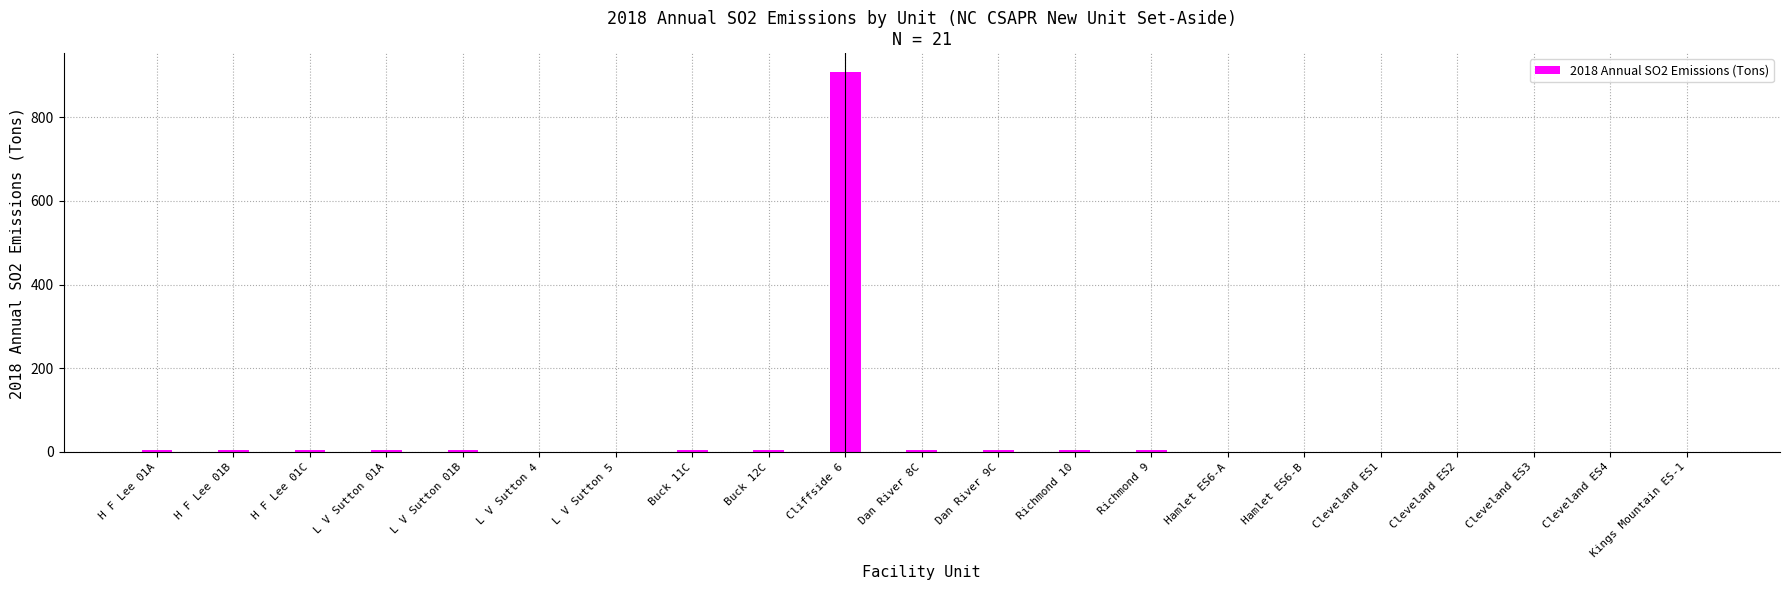

The value at Hamlet ES6-B is 0.0. True or false?

True